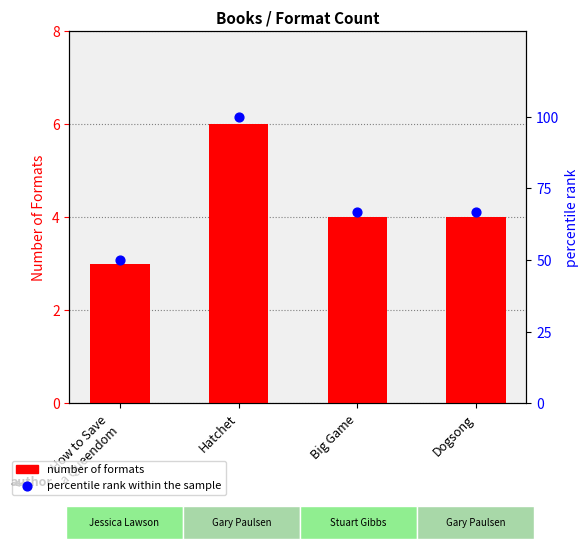

Which series reaches the maximum Y coordinate?

percentile rank within the sample